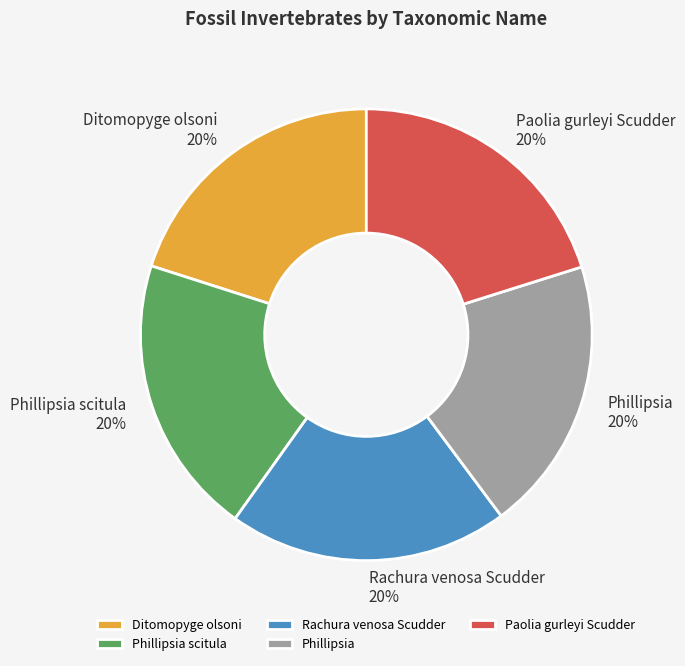

Combined, do Rachura venosa Scudder and Phillipsia scitula account for over 50%?

No